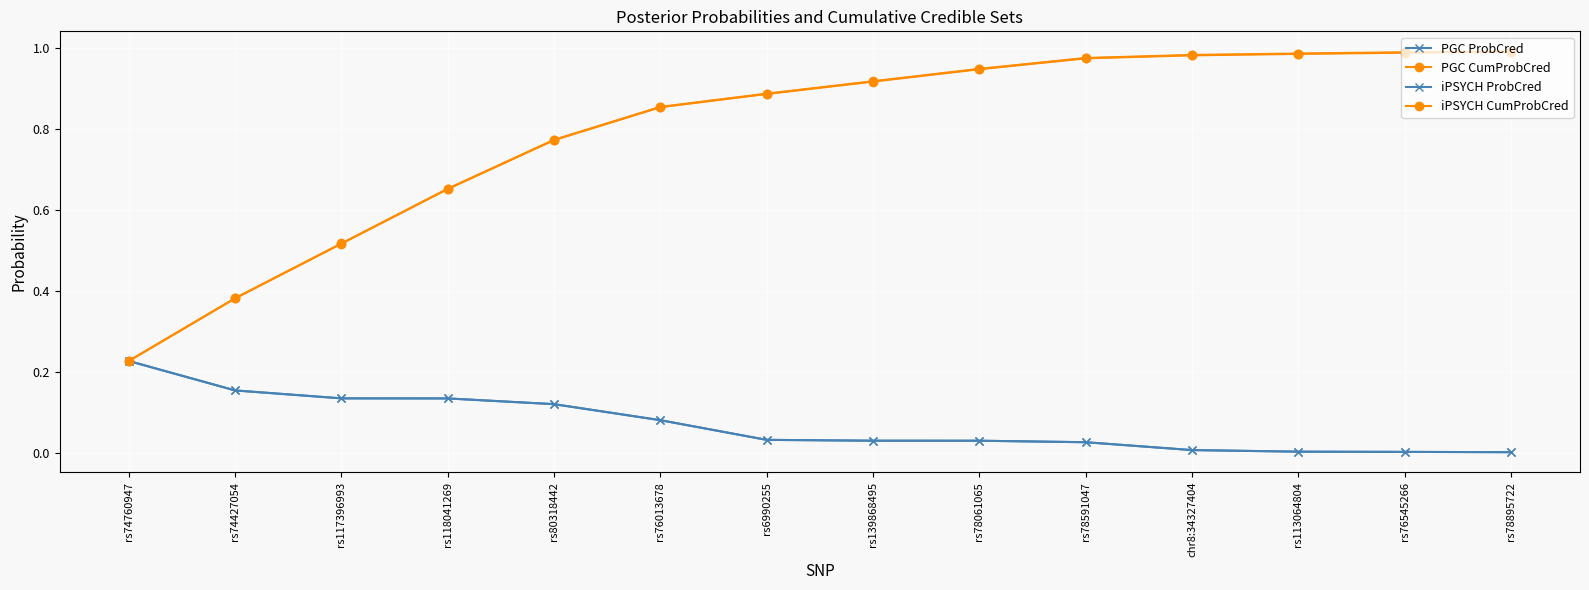

How many categories are shown in the chart?

14